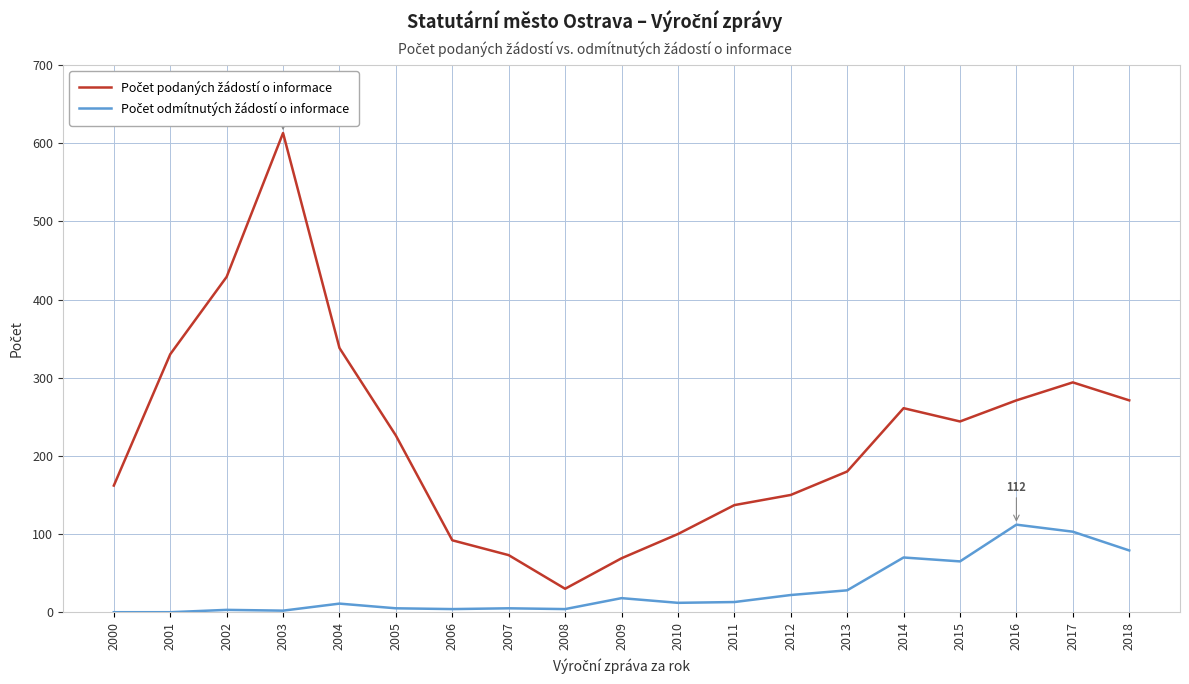

At which category is the sum across all series the highest?

2003